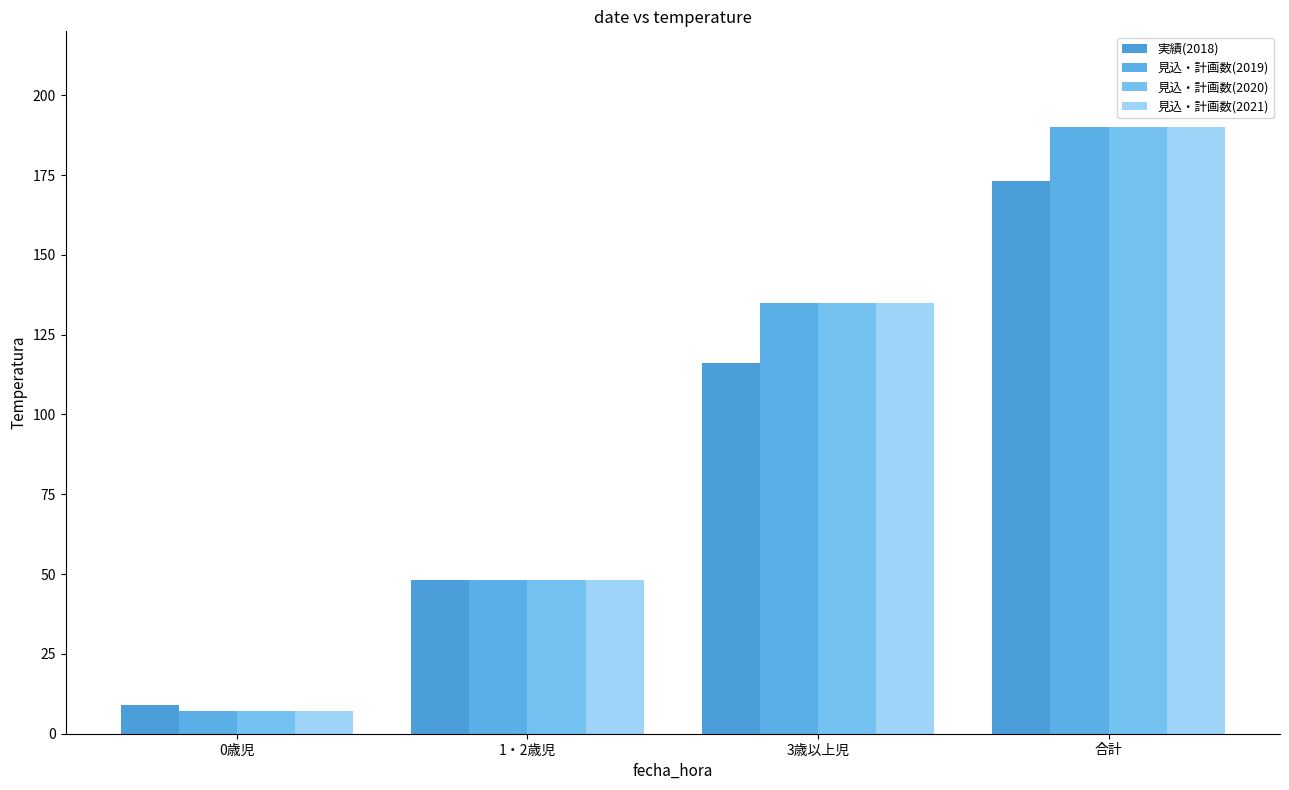

Which series changed the most between 0歳児 and 3歳以上児?

見込・計画数(2019)